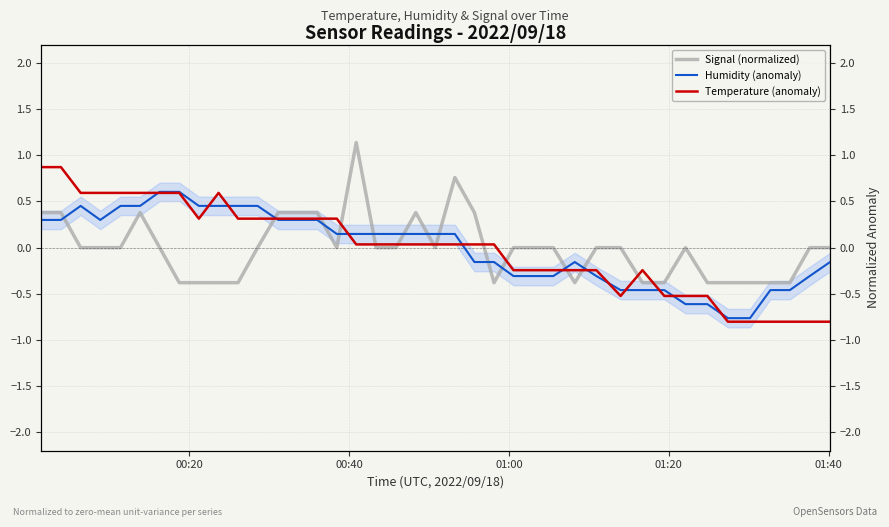

At how many categories does at least one series exceed 0?

24